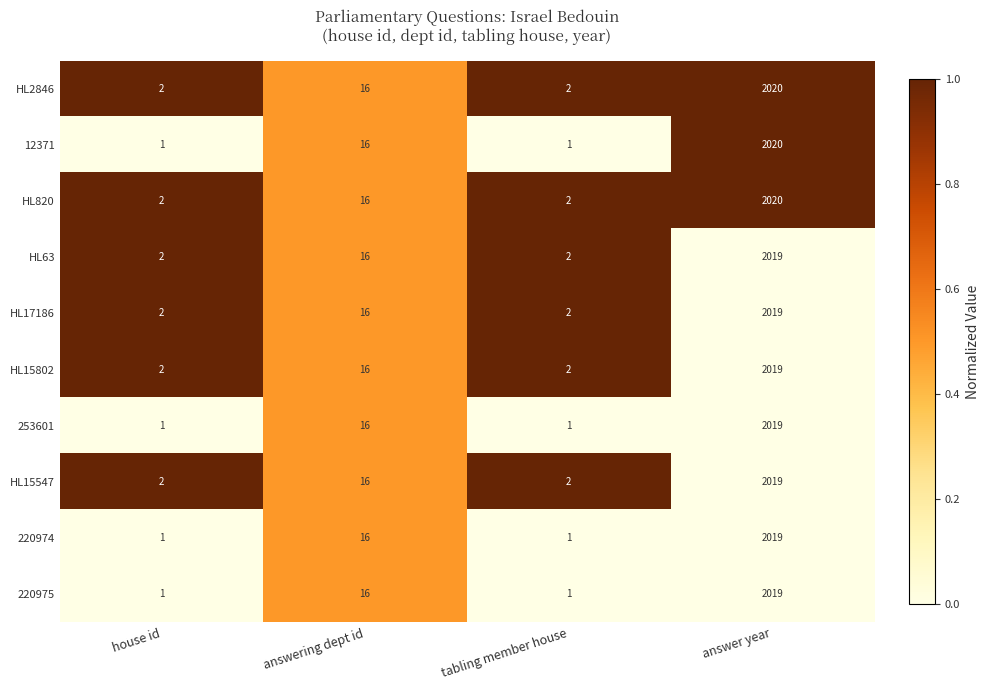

Read the 220974 value at answering dept id.

16